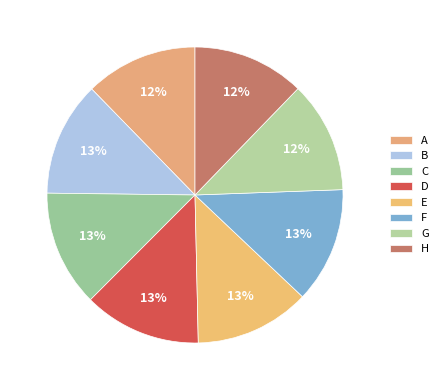

How many segments does this pie chart have?

8